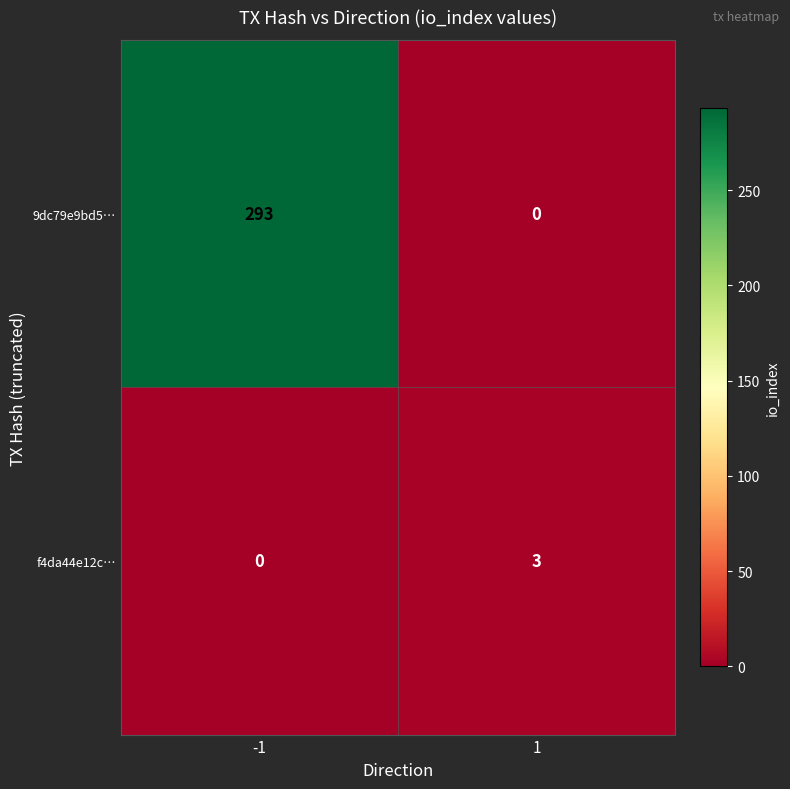

Reading left to right, what are all the values shown in this chart?

9dc79e9bd5…: -1=293	1=0
f4da44e12c…: -1=0	1=3